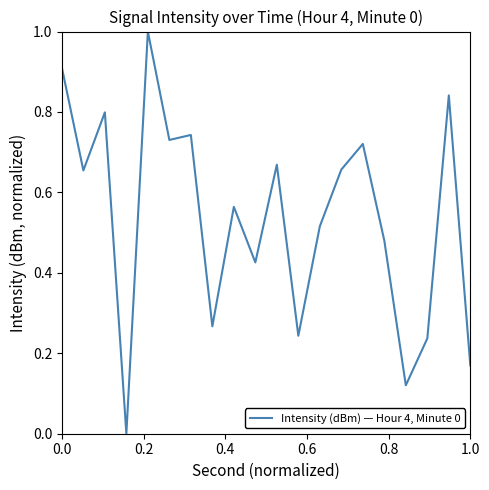

How many lines are shown in the chart?

1